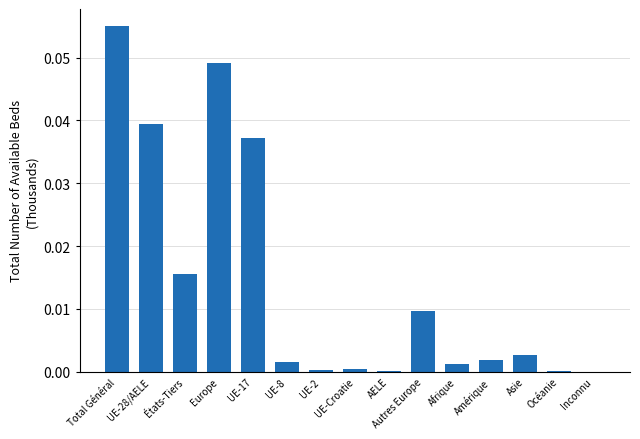

The chart shows a value of 0.0 at AELE. True or false?

True